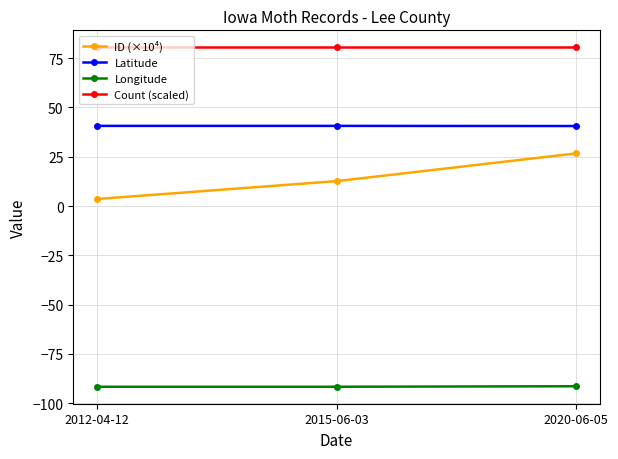

Which series has the widest spread of values?

ID (×10⁴)